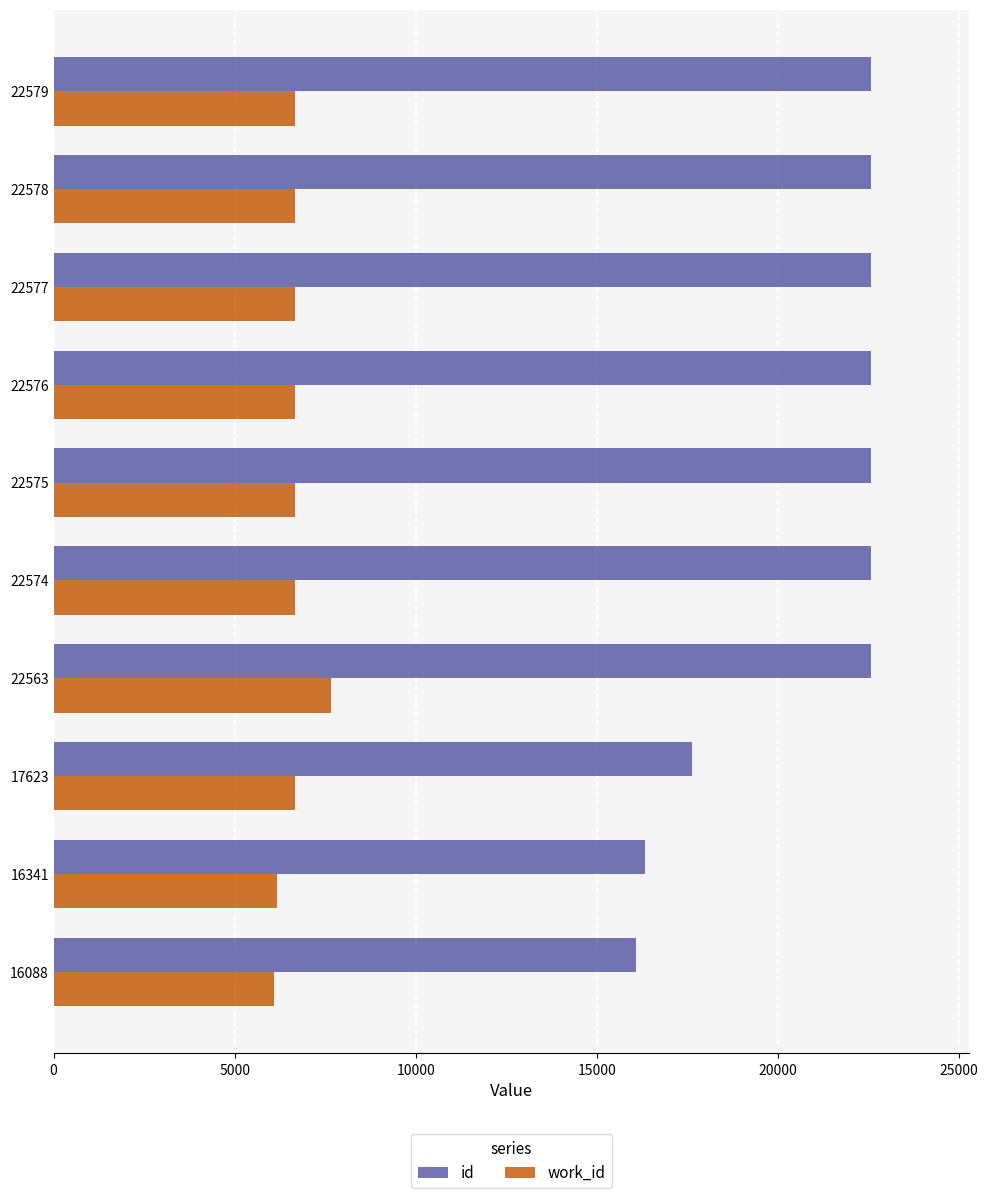

Which series has the widest spread of values?

id